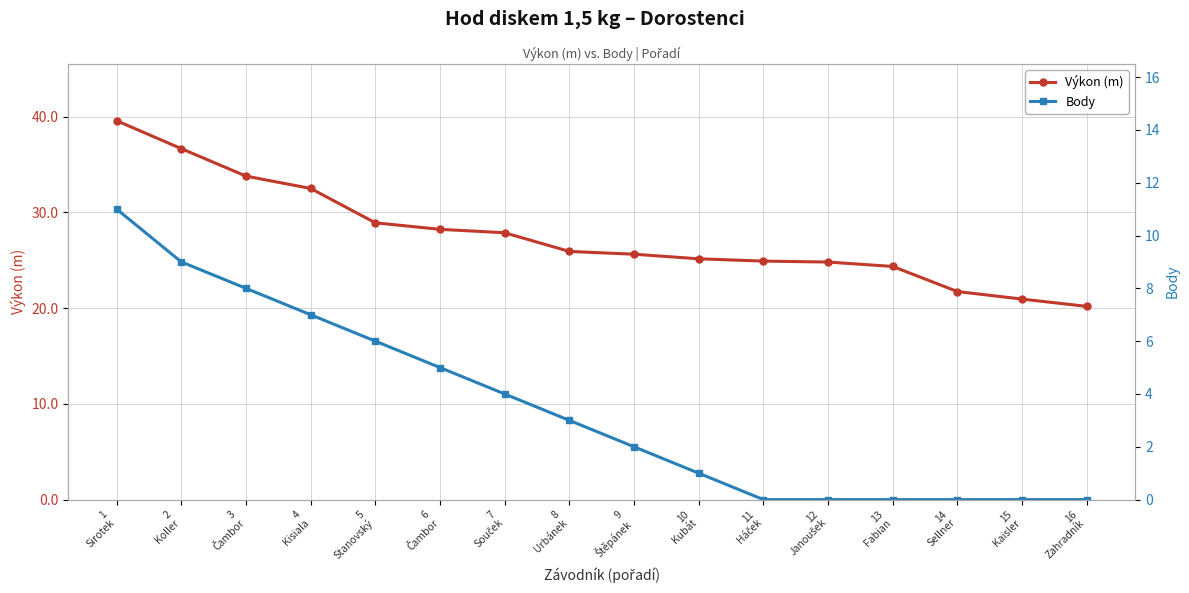

What is the greatest value displayed?

39.6